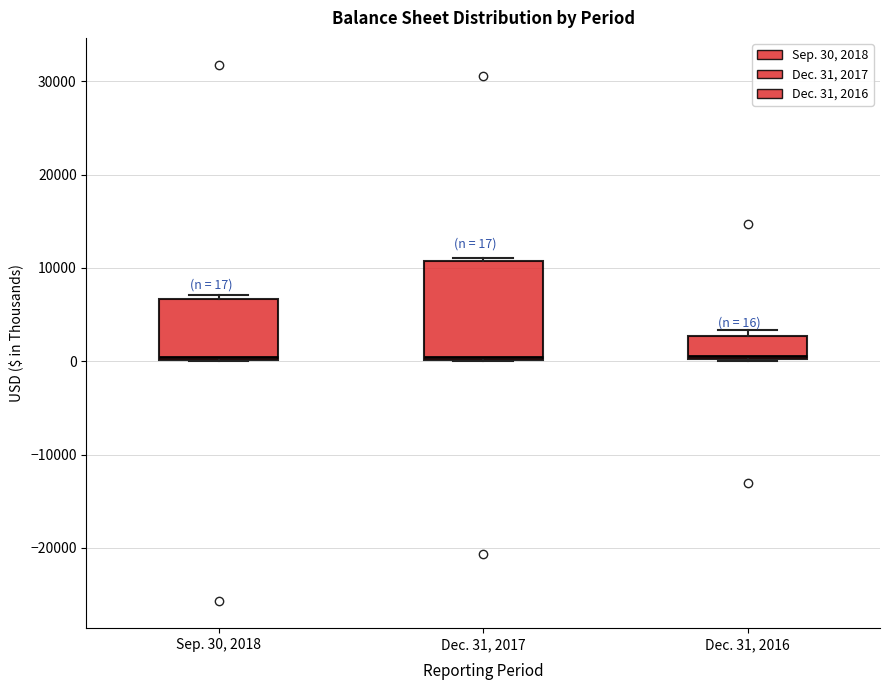

Which box is the tallest, from its lower edge to its upper edge?

Dec. 31, 2017